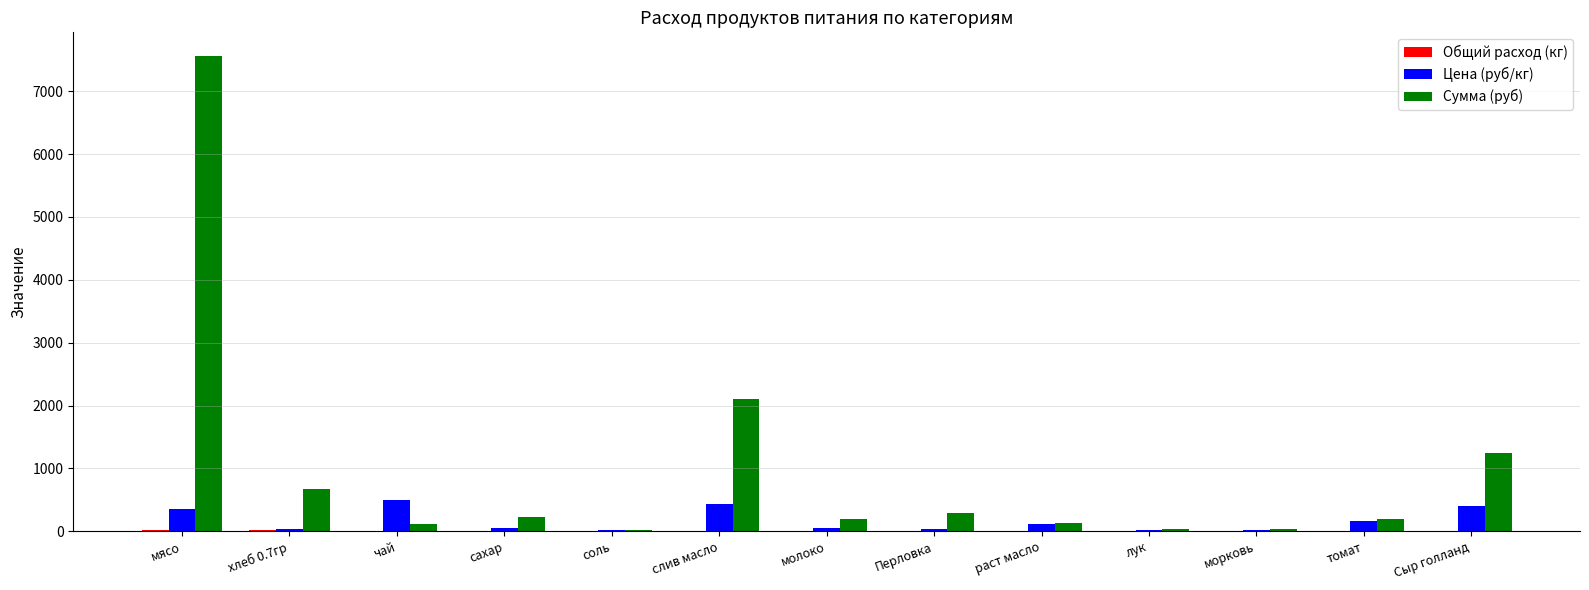

What is the sum of all Цена (руб/кг) values?

2180.8